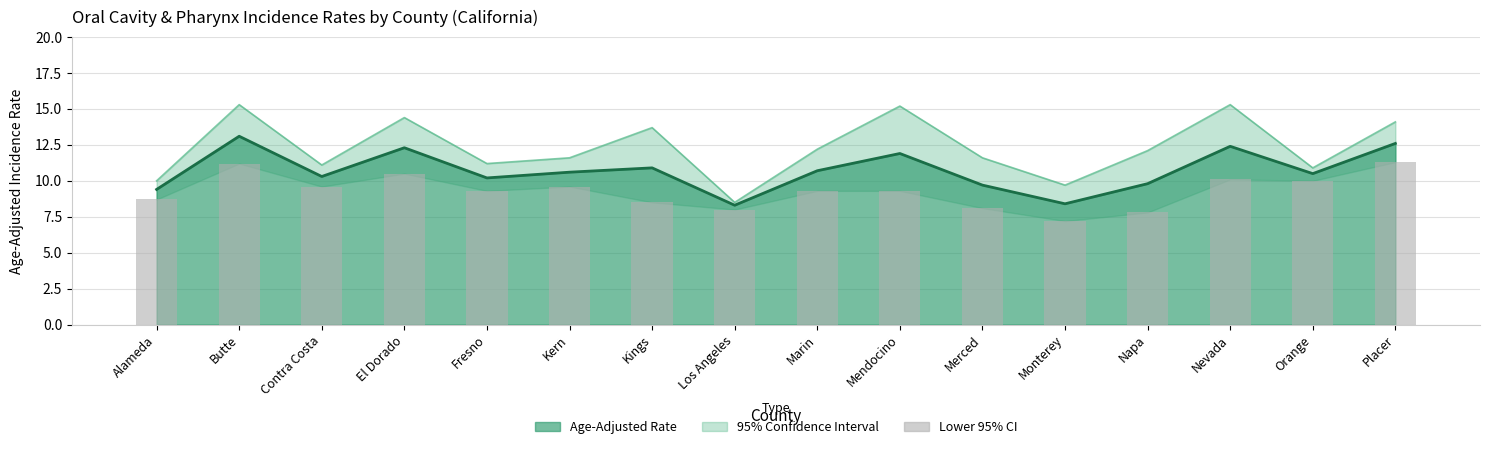

At which category does the chart reach its peak across all series?

Butte